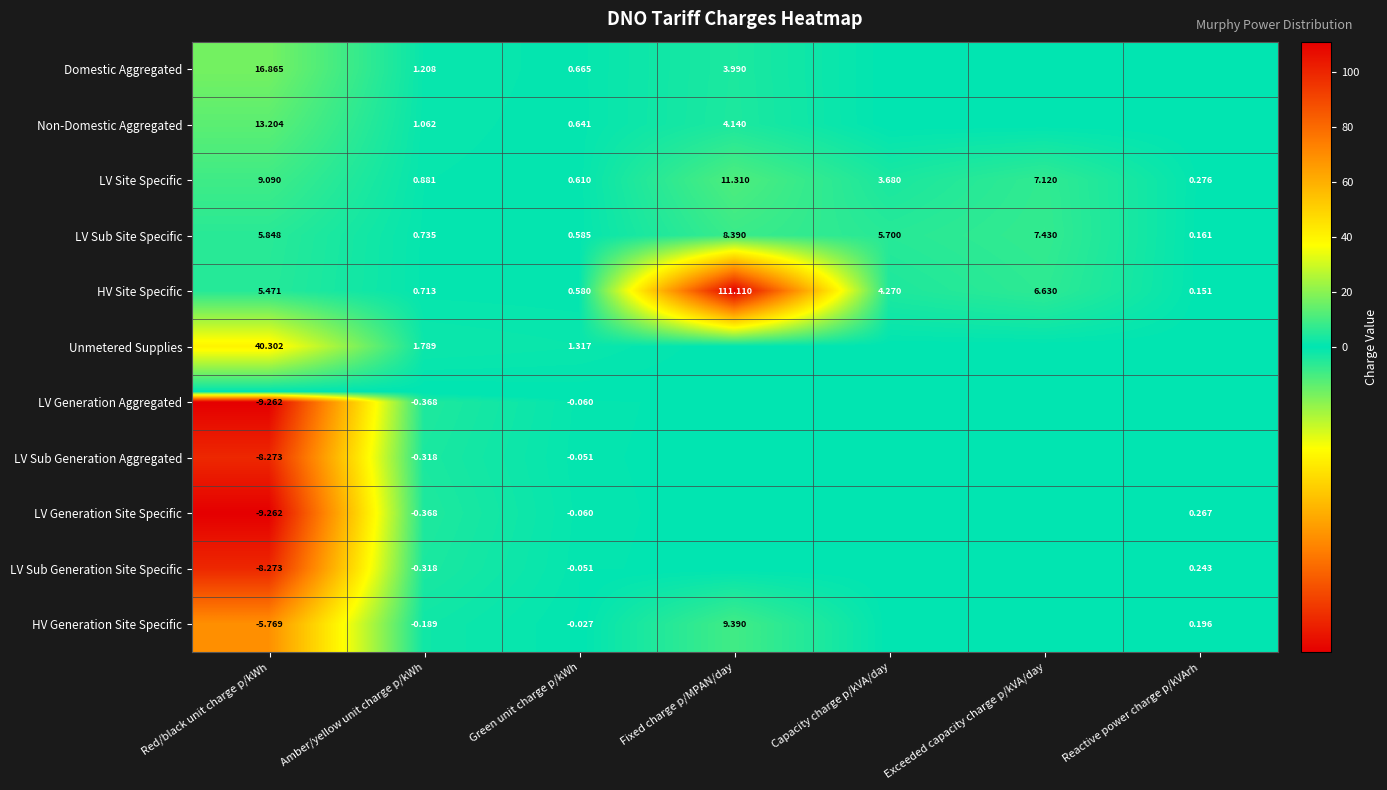

At which label does LV Site Specific reach its minimum?

Reactive power charge p/kVArh